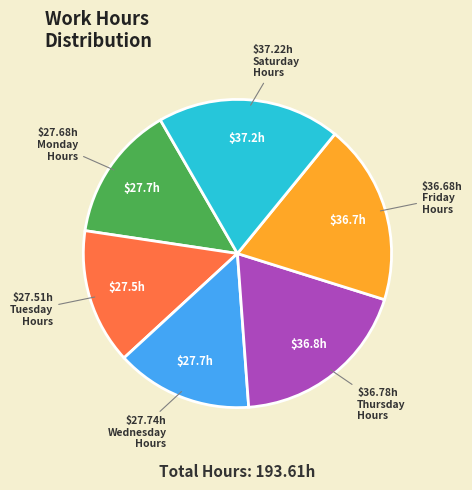

Does any single category account for the majority?

No